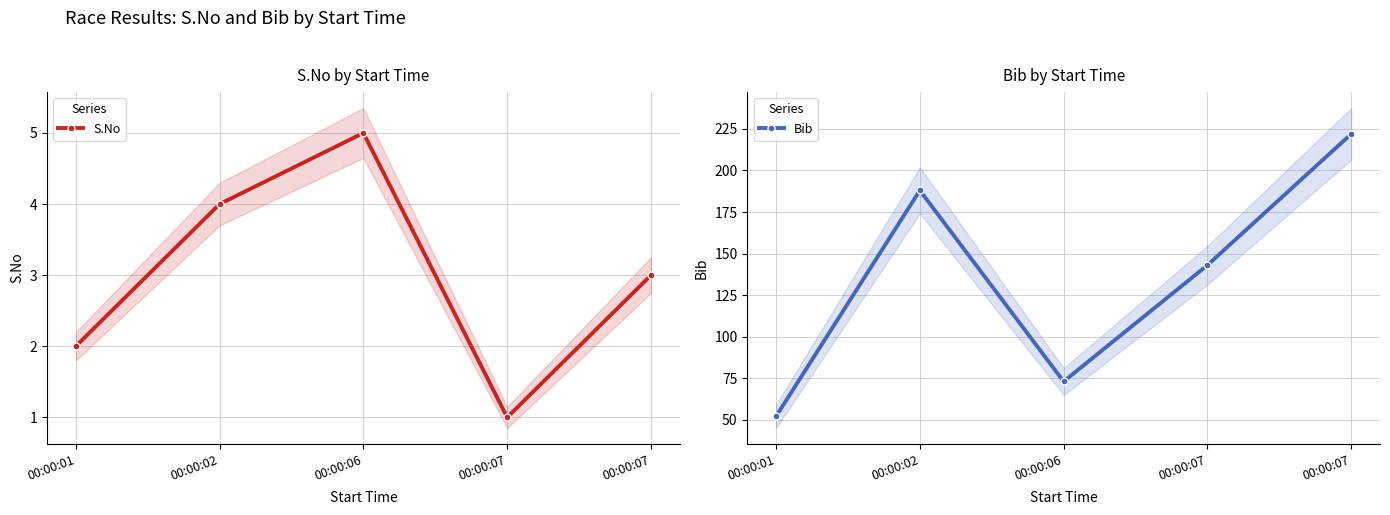

At which category does the chart reach its peak across all series?

00:00:07